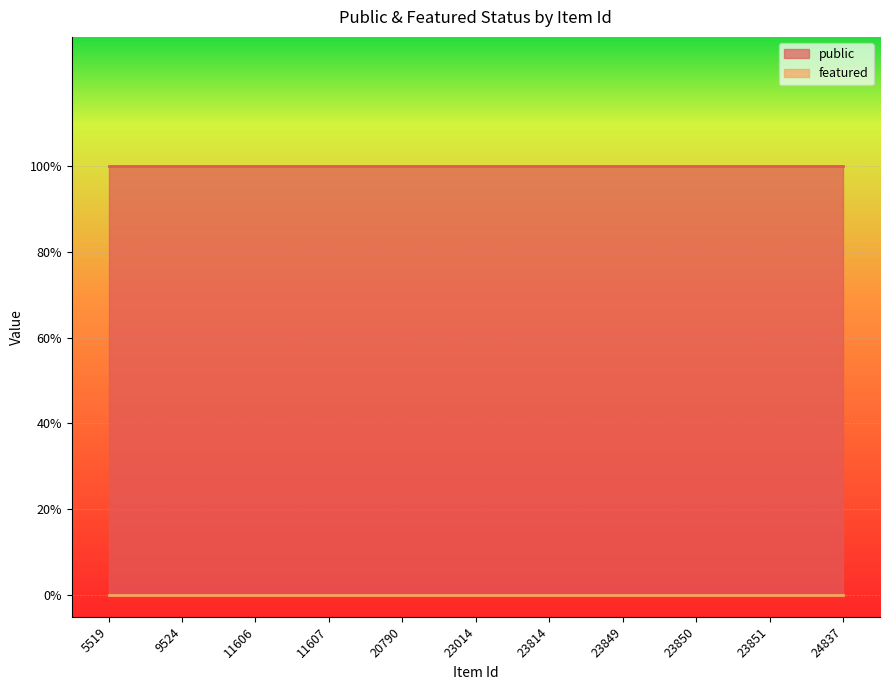

True or false: featured and public intersect in this chart.

False